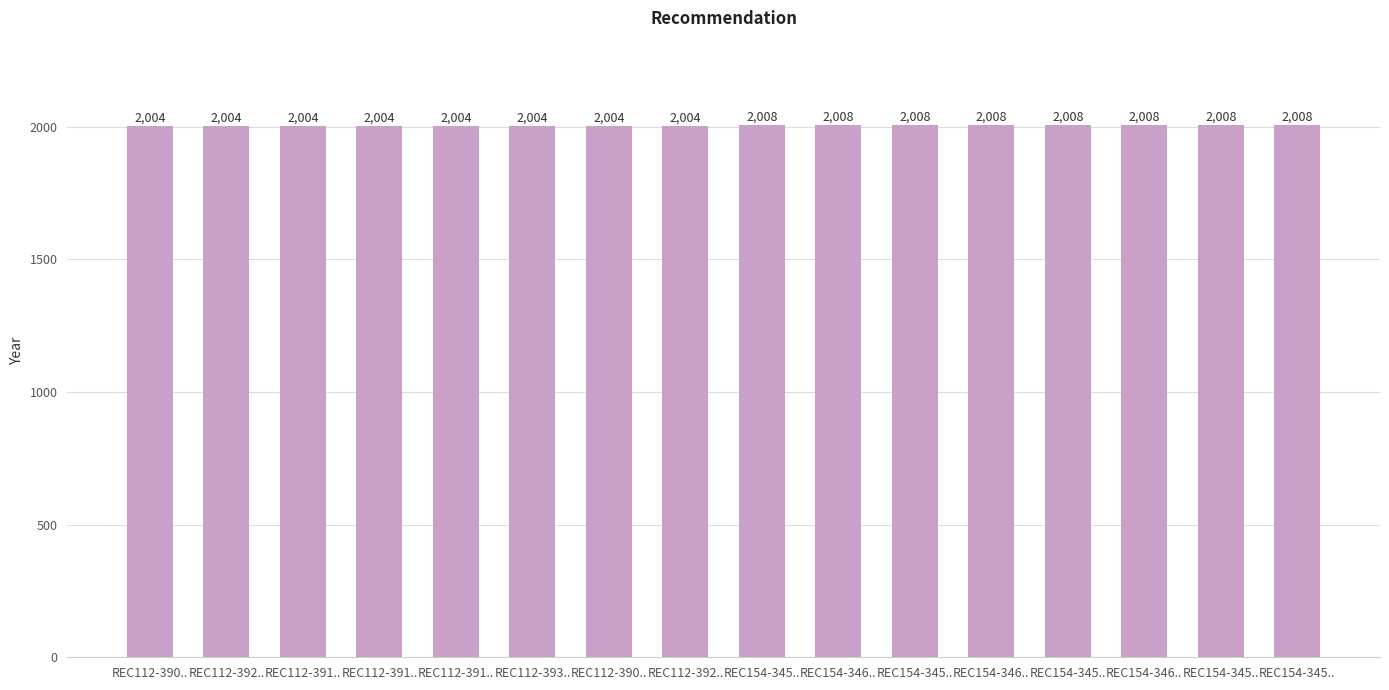

What is the sum of all values?

32096